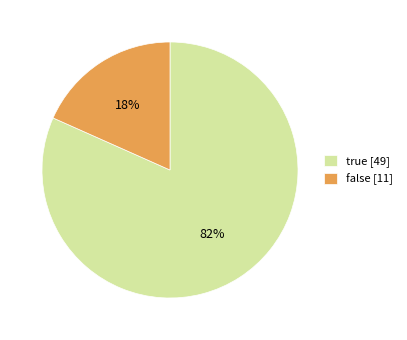

Which category has the smallest portion of the pie?

false